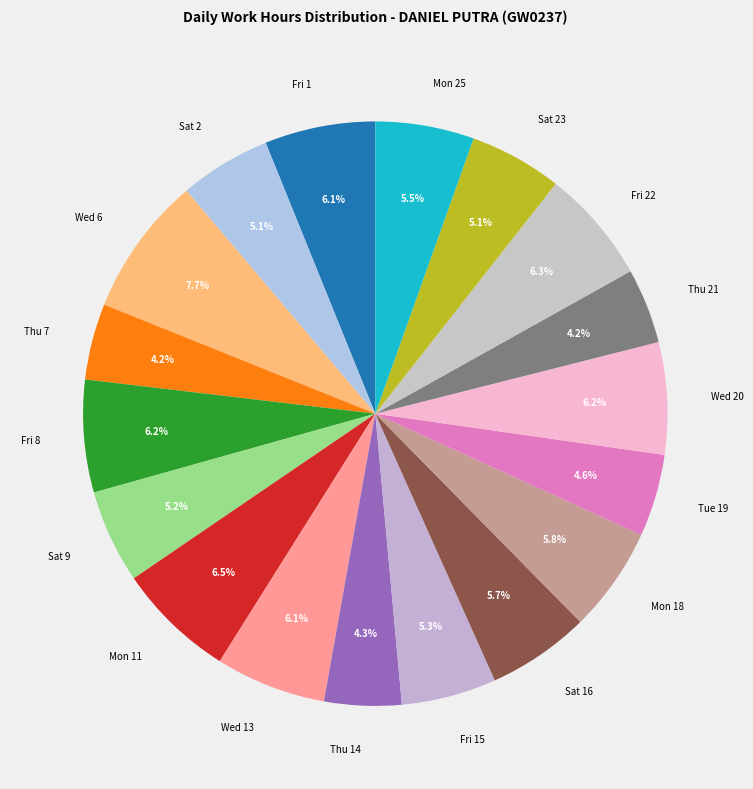

Approximately how many times larger is the value at Tue 19 compared to Mon 25?

0.8